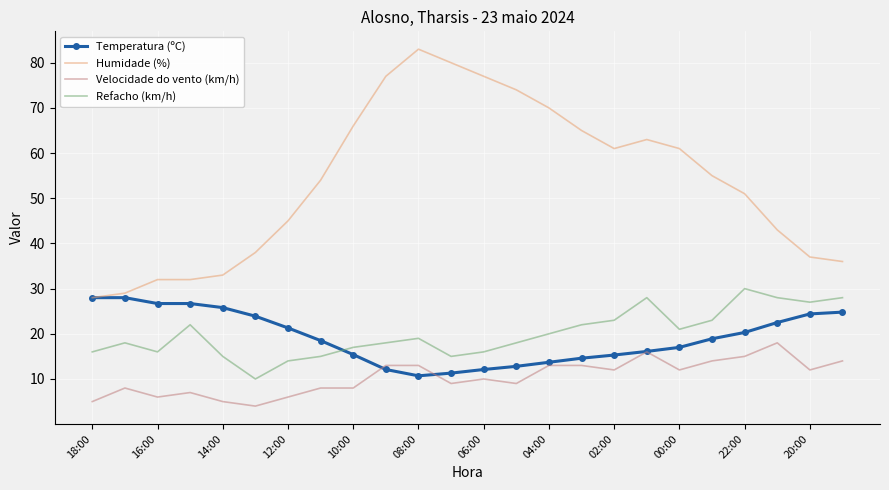

What is the difference between the maximum and minimum values in the Velocidade do vento (km/h) series?

14.0